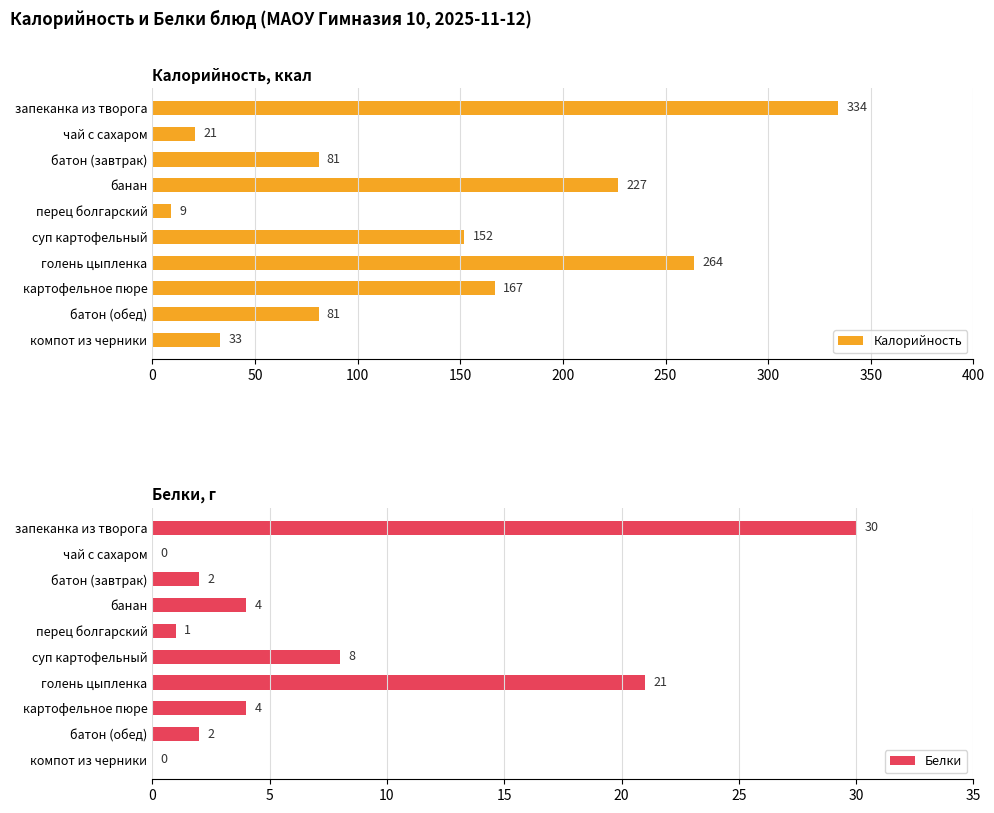

What value does the Калорийность series have at запеканка из творога, to the nearest 50?

350